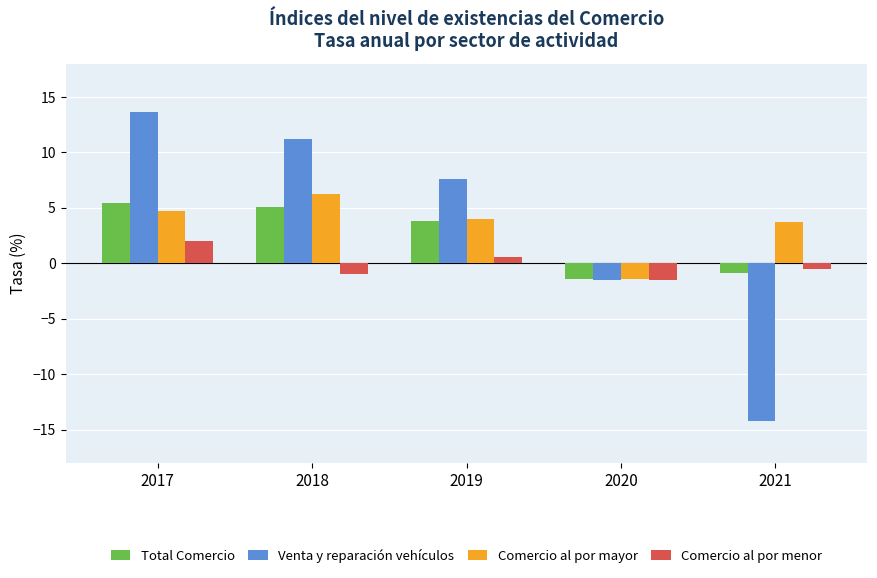

What are all the series names shown in the legend?

Total Comercio, Venta y reparación vehículos, Comercio al por mayor, Comercio al por menor